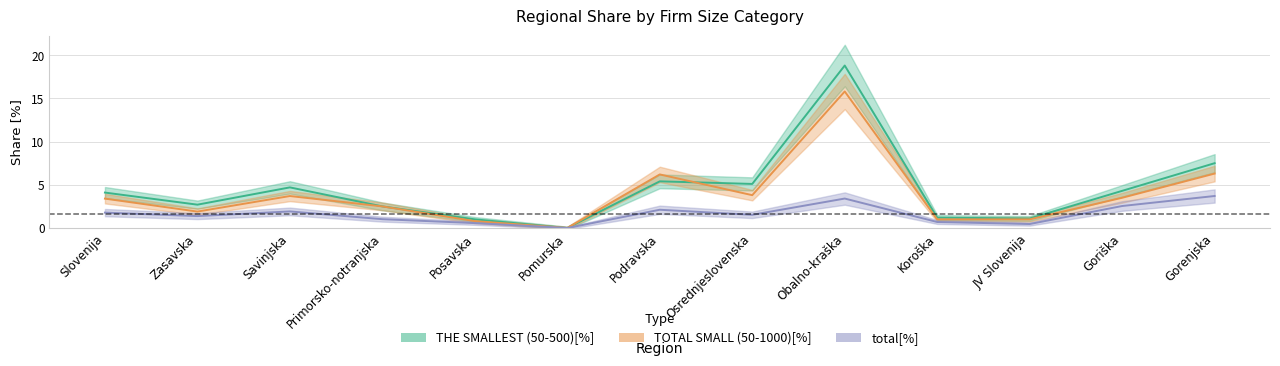

At which category does THE SMALLEST (50-500)[%] reach its first local valley?

Zasavska